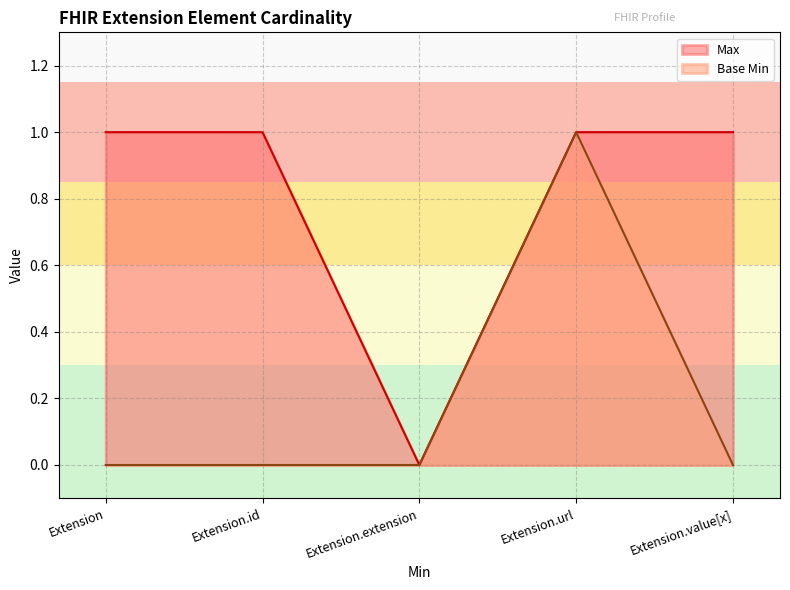

What is the label of the 4th point from the left?

Extension.url